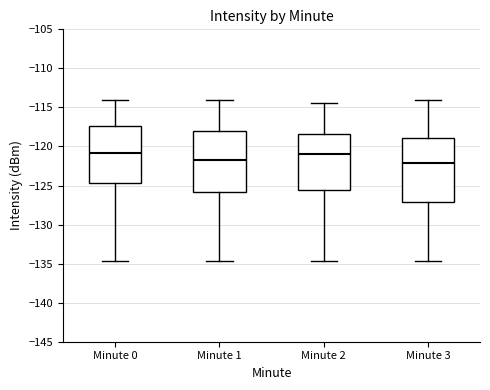

Reading left to right, read every box against the y-axis: the position of its median line, the range the box covers, and the ends of its whiskers. The values are not printed on the chart, so give them approximately, as read against the axis.

Minute 0: median -121.0, box -124.5 to -117.5, whiskers -134.5 to -114.0
Minute 1: median -121.5, box -126.0 to -118.0, whiskers -134.5 to -114.0
Minute 2: median -121.0, box -125.5 to -118.5, whiskers -134.5 to -114.5
Minute 3: median -122.0, box -127.0 to -119.0, whiskers -134.5 to -114.0